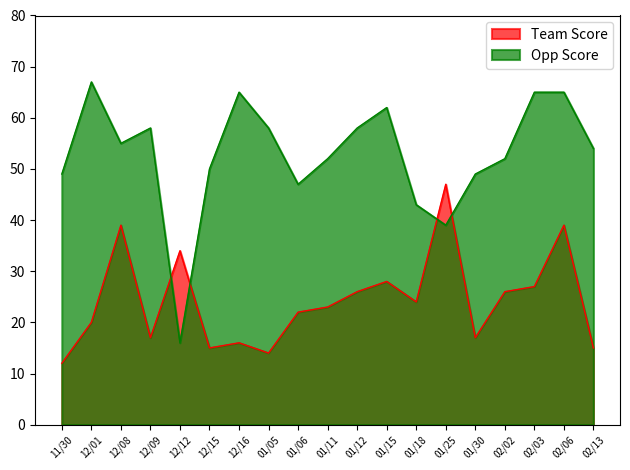

Is it true that Opp Score equals 58 at 01/12?

True